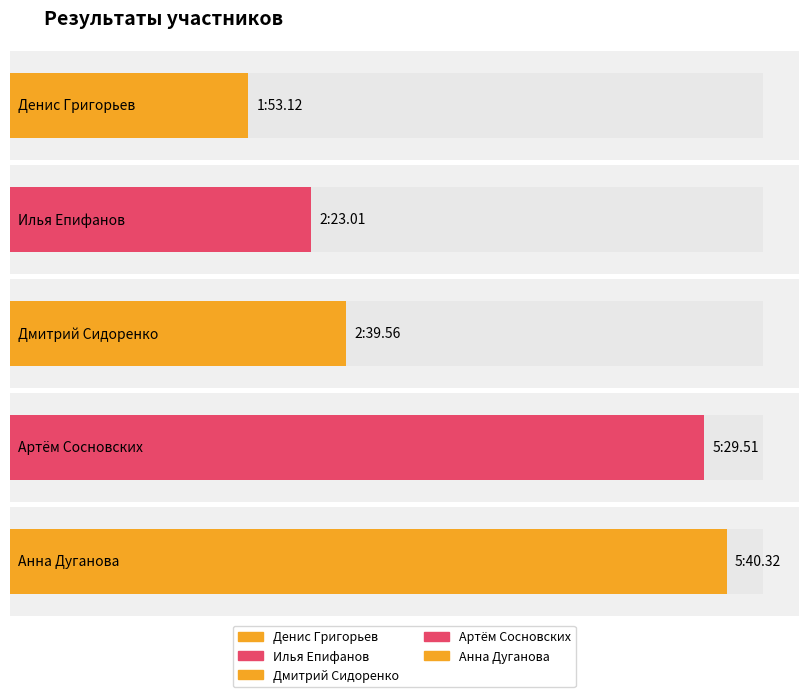

What is the ratio of the value at Дмитрий Сидоренко to the value at Артём Сосновских?

0.5